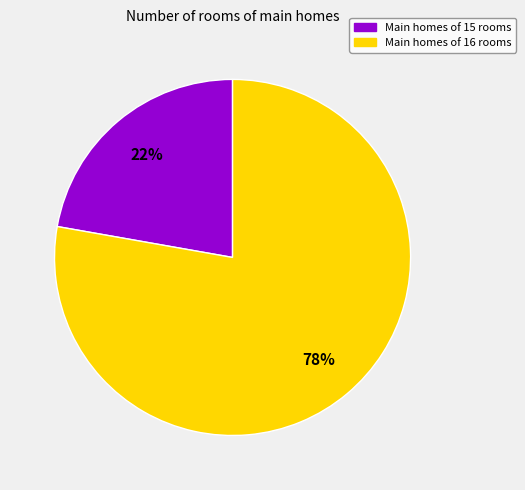

To the nearest percent, what is the difference between the Main homes of 16 rooms and Main homes of 15 rooms slice percentages?

56%